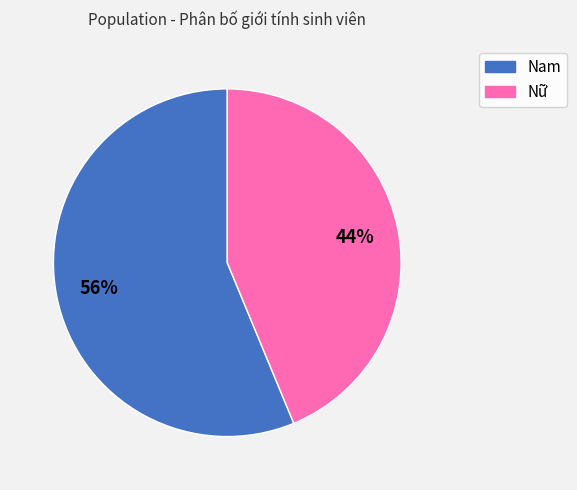

To the nearest percent, what is the average slice percentage?

50%